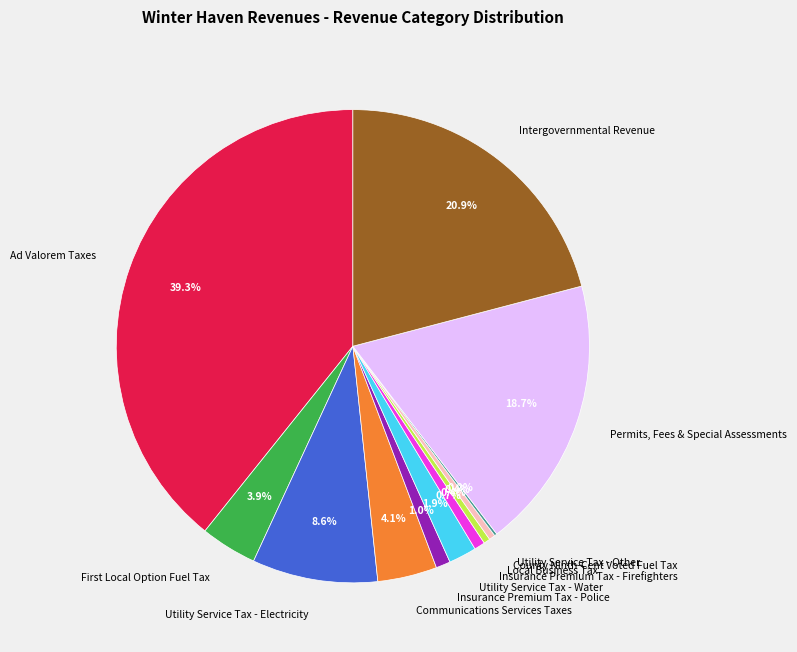

Approximately how many times larger is the value at Utility Service Tax - Electricity compared to Intergovernmental Revenue?

0.4